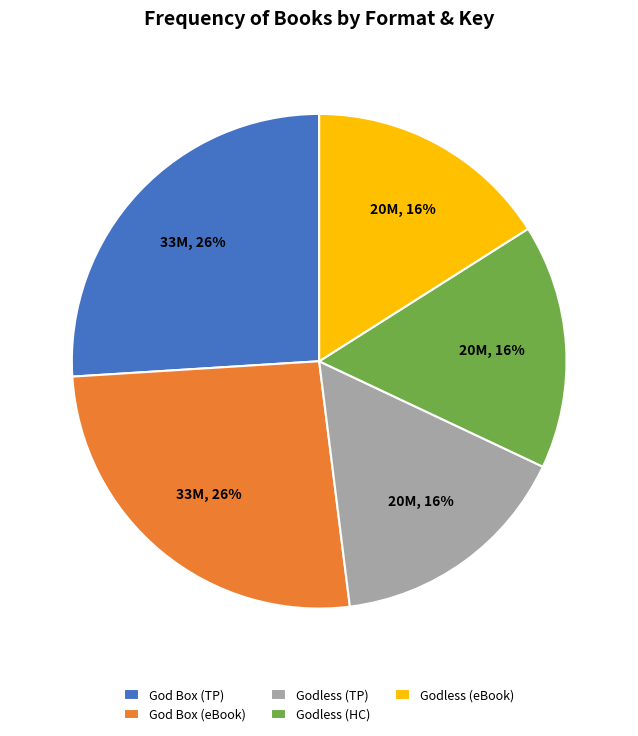

To the nearest percent, what is the difference between the largest and smallest slice percentages?

10%